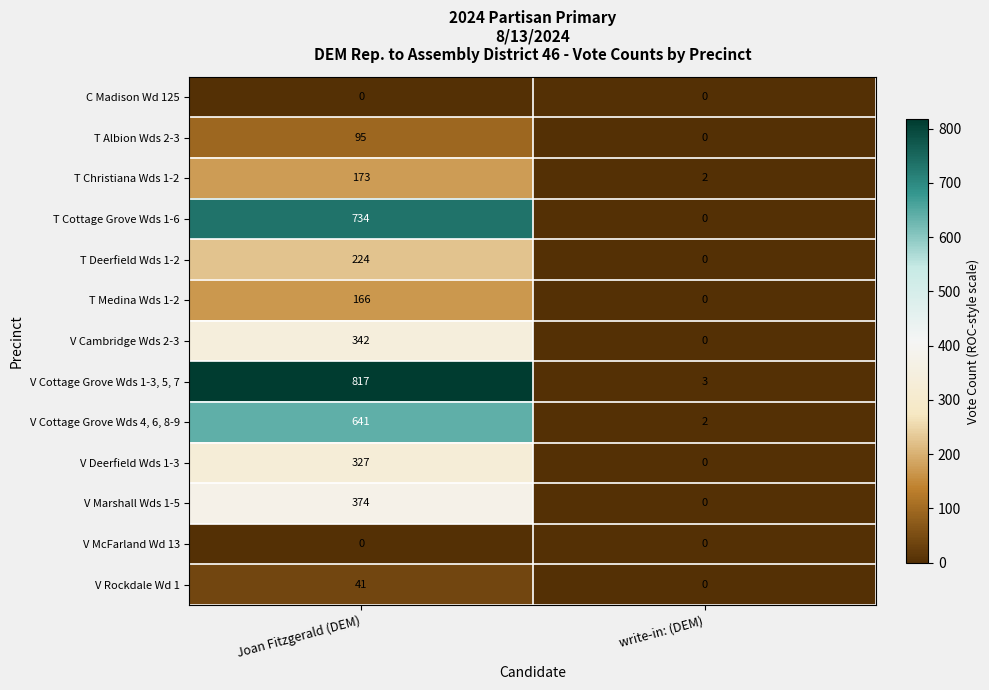

True or false: T Medina Wds 1-2 has a value of 166 at Joan Fitzgerald (DEM).

True